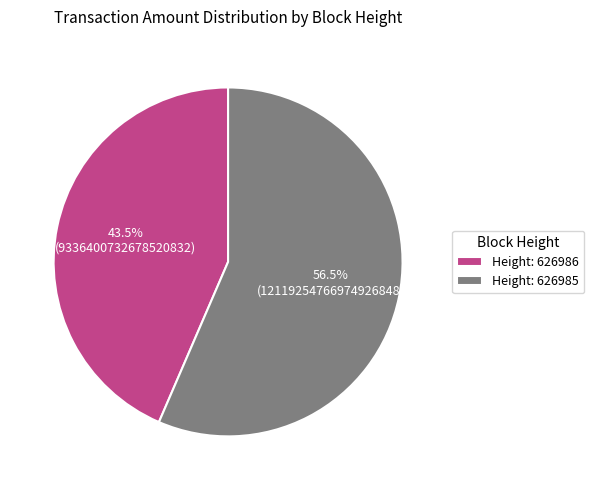

Does any single category account for the majority?

Yes